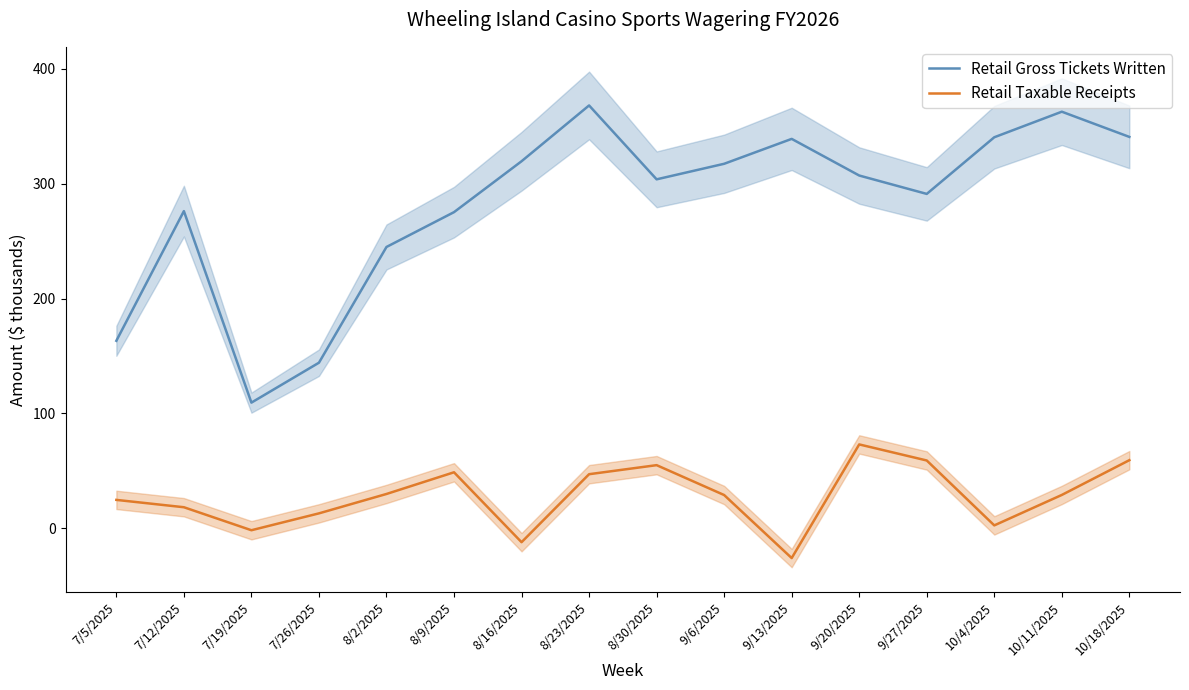

List the series in order of their peak value, highest first.

Retail Gross Tickets Written, Retail Taxable Receipts